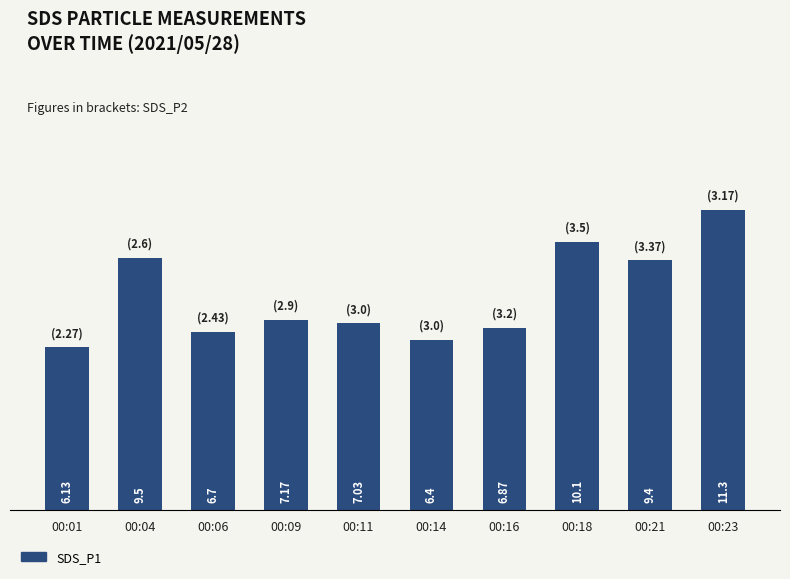

How many distinct data groups are displayed?

1